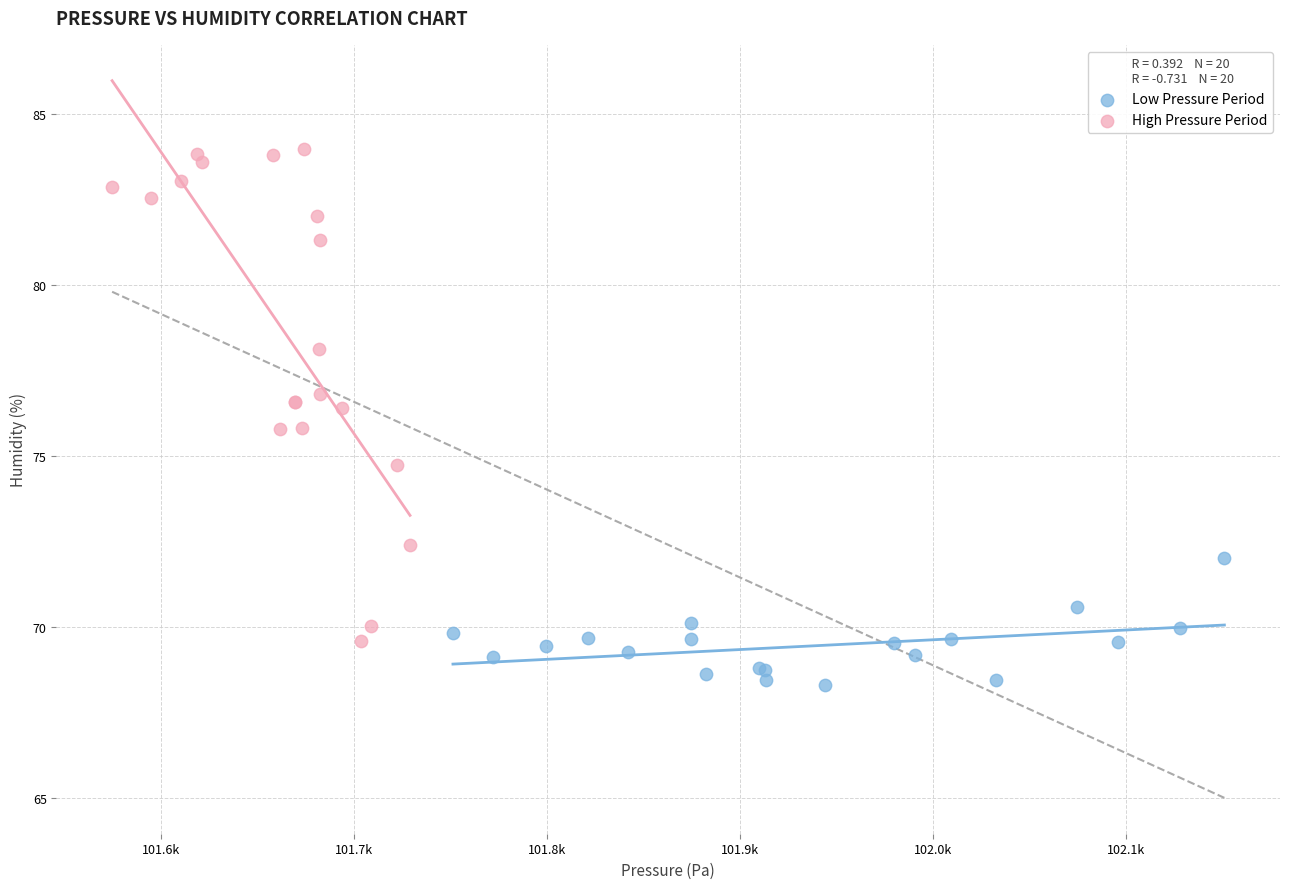

Which series reaches the maximum Y coordinate?

High Pressure Period